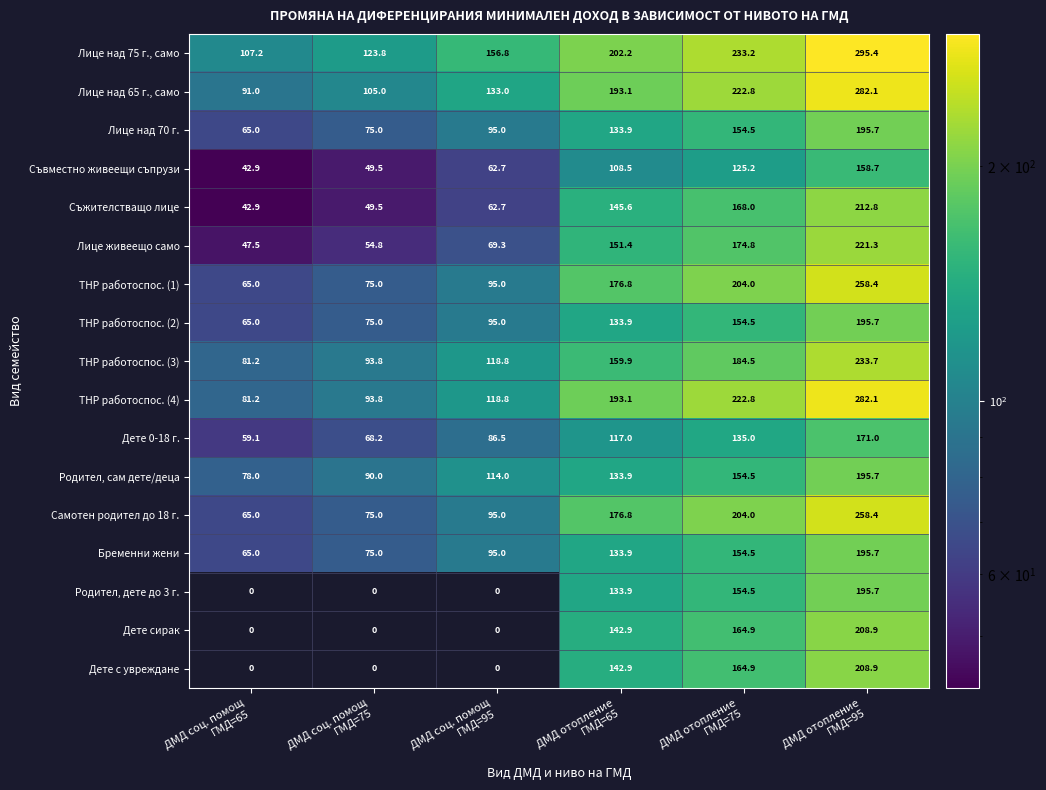

What is the highest value of the ТНР работоспос. (4) series?

282.1